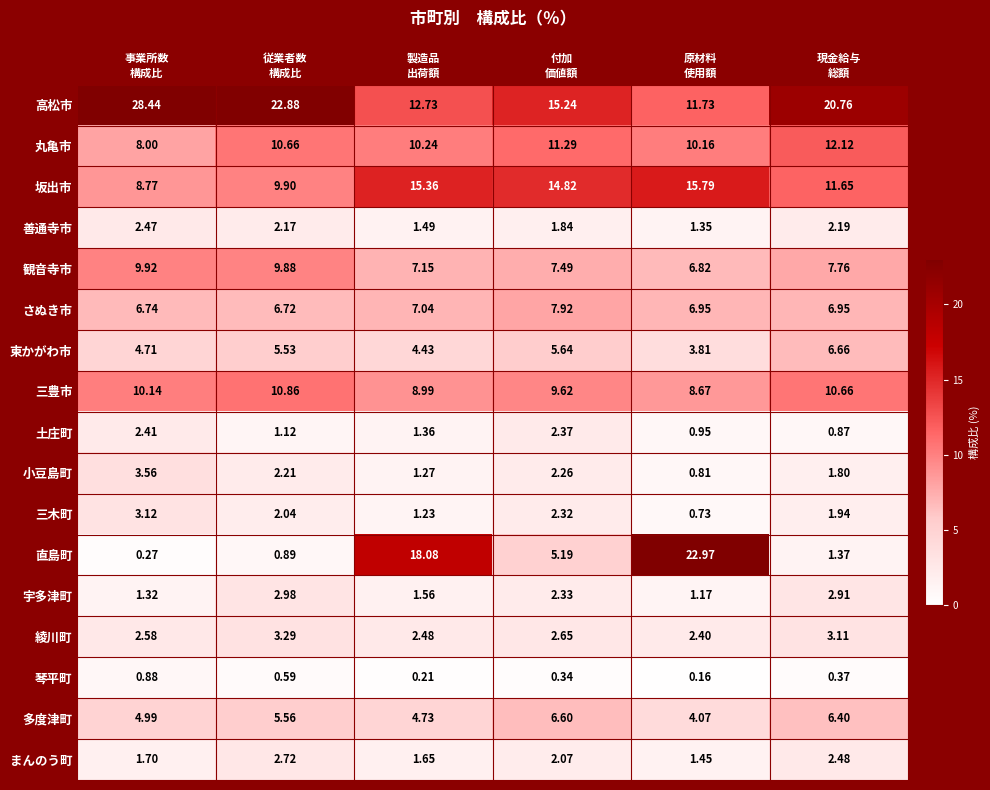

Which series has the largest total across all categories?

高松市